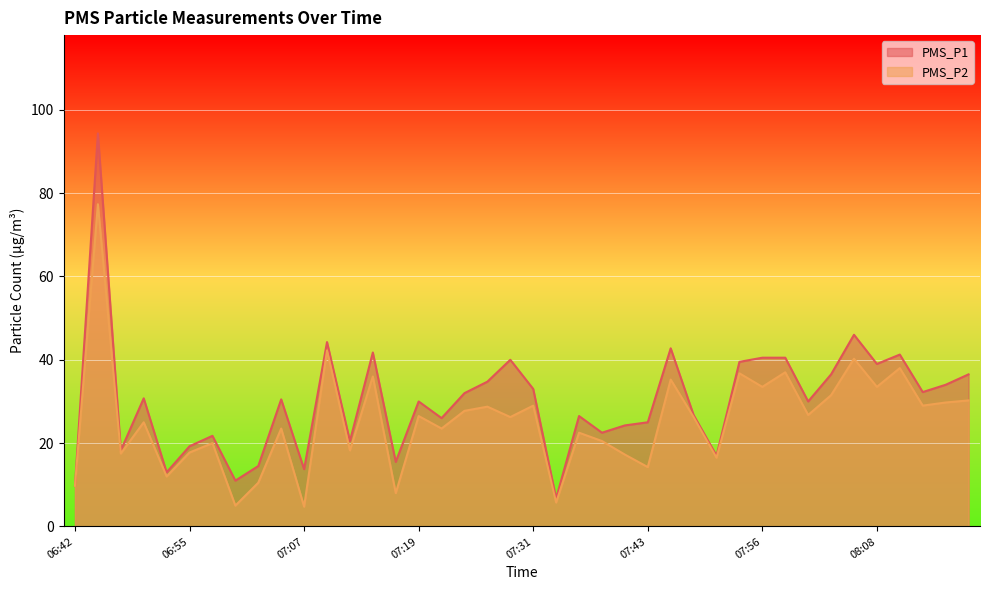

What position from the right is 08:03?

7